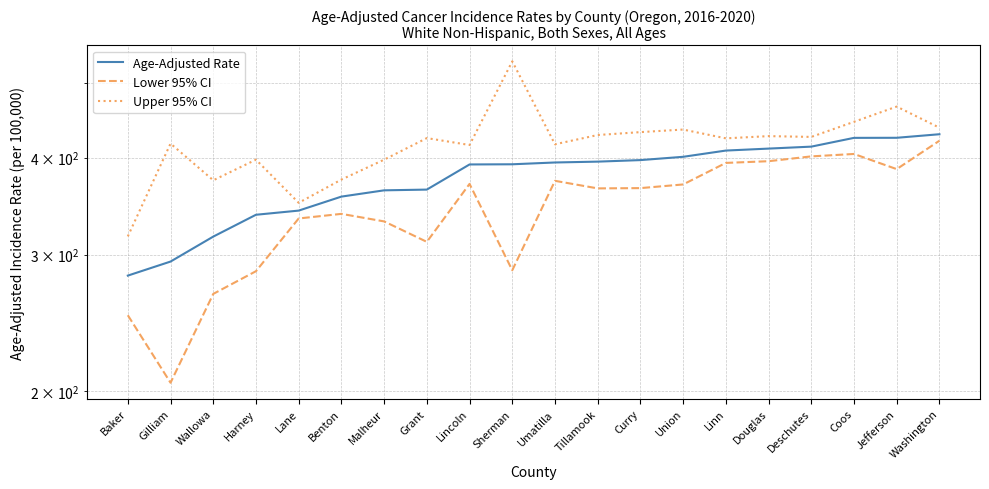

What is the highest value of the Upper 95% CI series?

532.5